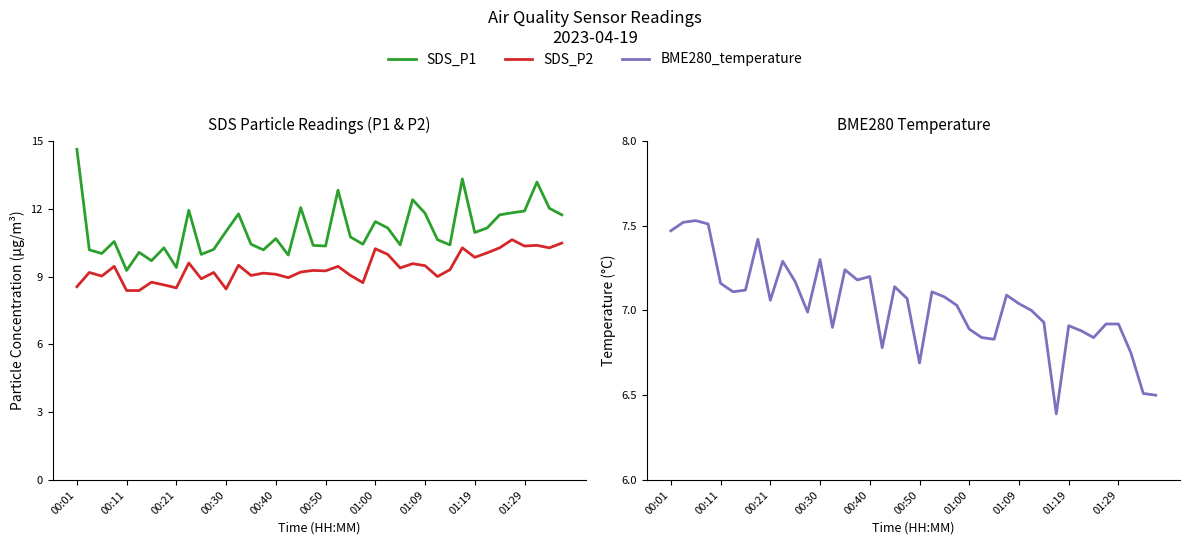

At which category is the sum across all series the highest?

00:01